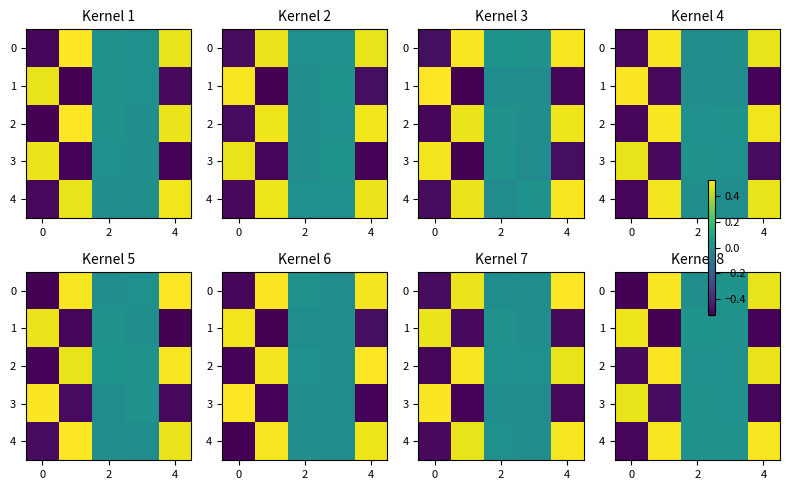

What is the difference between the maximum and minimum values in the 0 series?

1.0